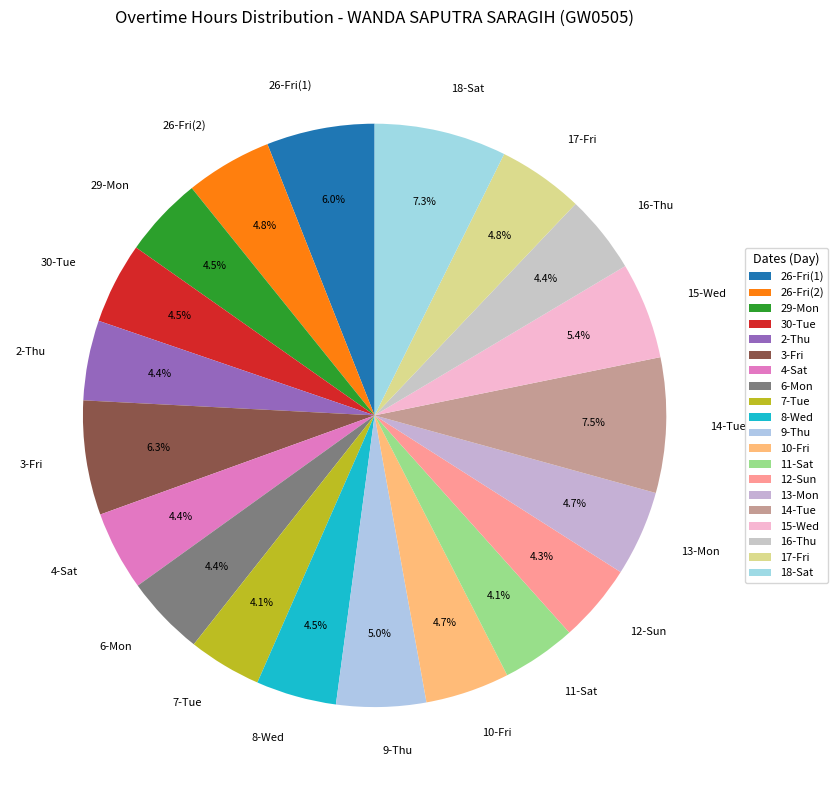

How much of the chart is everything except 14-Tue?

92.5%